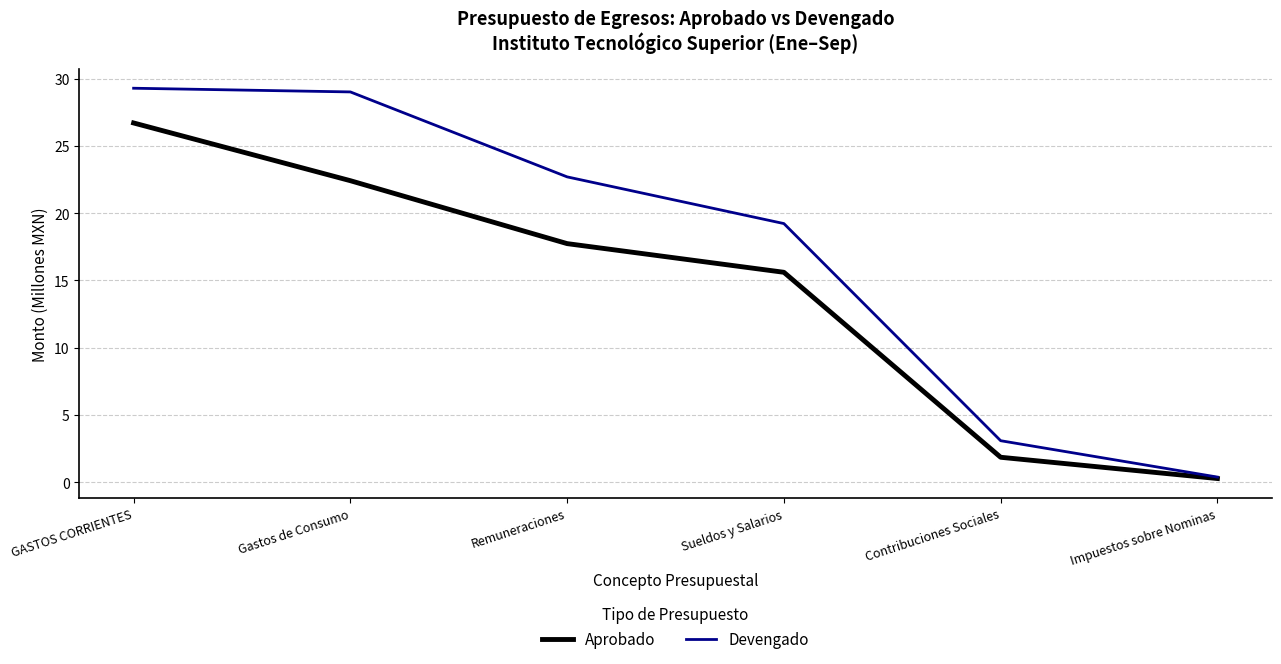

At which label does Aprobado reach its peak?

GASTOS CORRIENTES